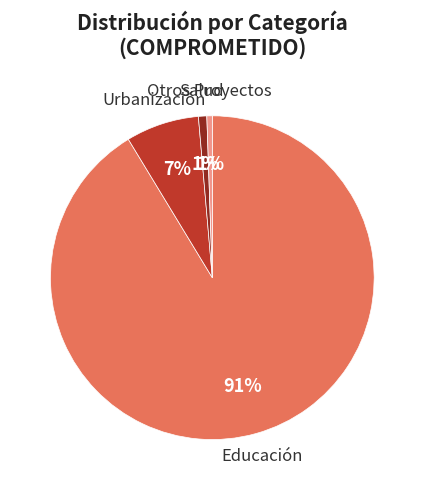

Is Salud the majority of the pie?

No